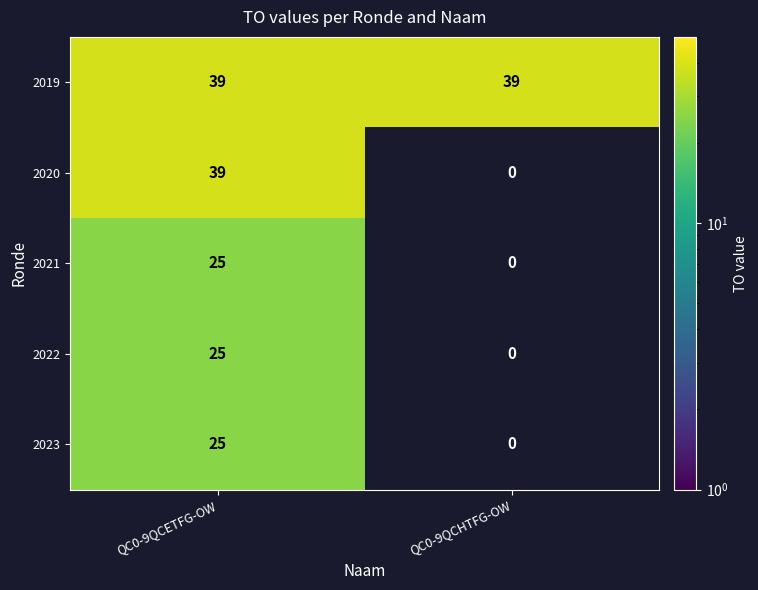

True or false: 2019 has a value of 39 at QC0-9QCHTFG-OW.

True